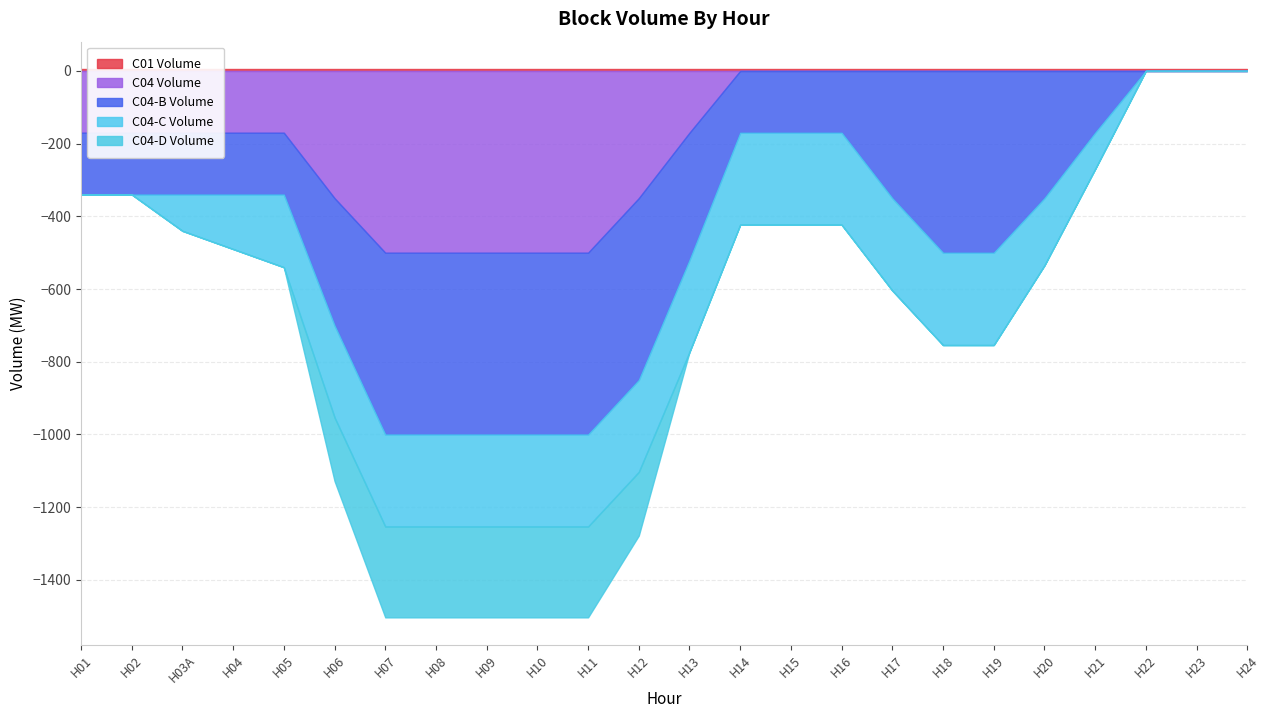

What is the difference between the maximum and minimum values in the C04-D Volume series?

250